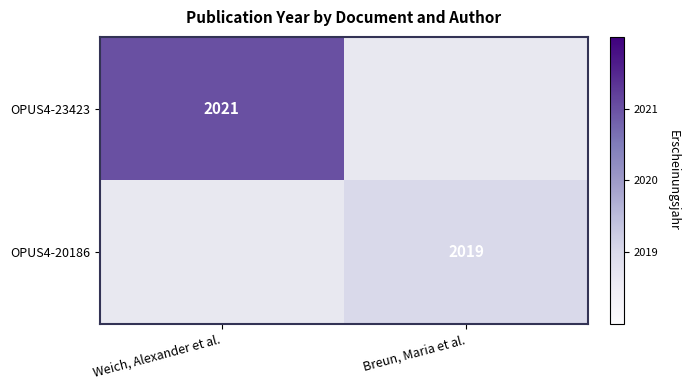

Is it true that OPUS4-23423 equals 722 at Weich, Alexander et al.?

False